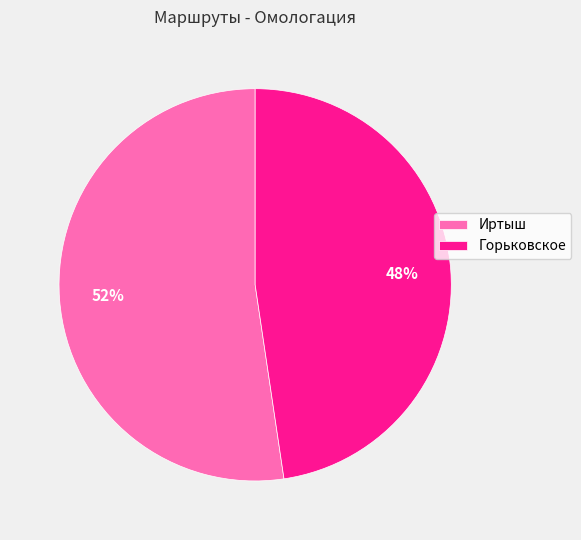

Which category has the smallest portion of the pie?

Горьковское